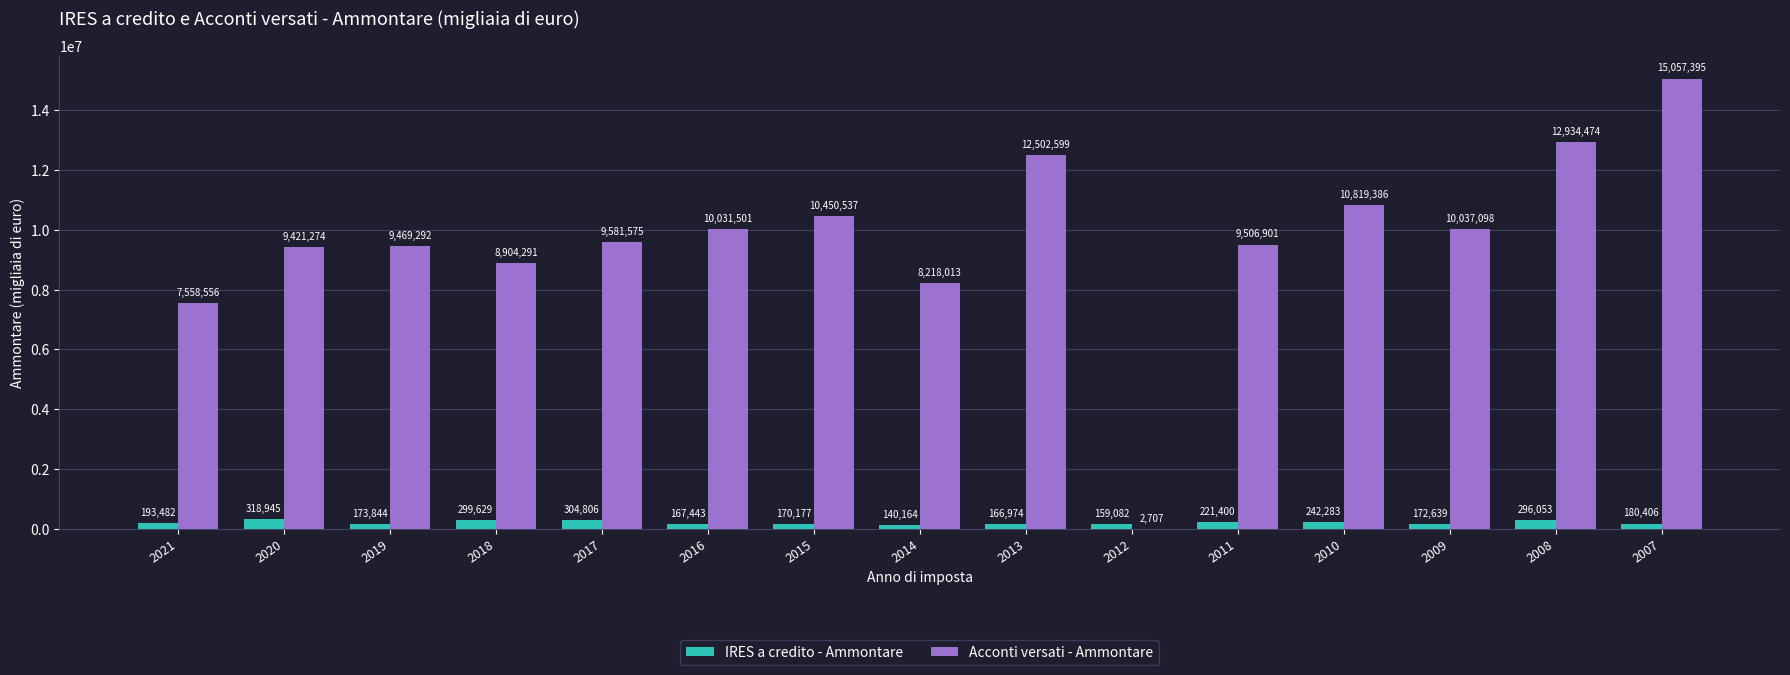

Which series has the largest range (max minus min)?

Acconti versati - Ammontare